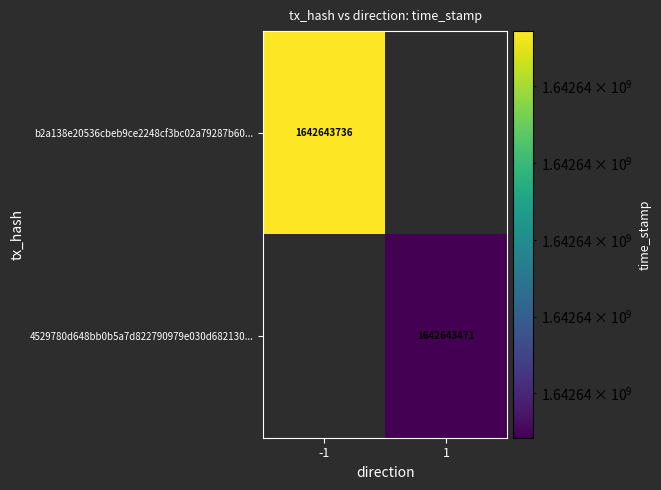

Reading left to right, what are all the values shown in this chart?

b2a138e20536cbeb9ce2248cf3bc02a79287b60: direction=-1	time_stamp=1642643736
4529780d648bb0b5a7d822790979e030d682130: direction=1	time_stamp=1642643471